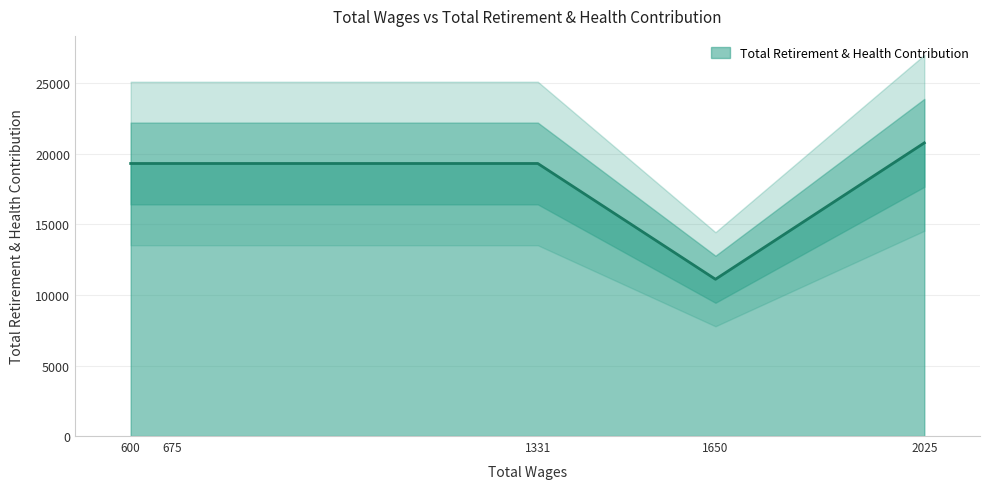

List the labels in order of value, smallest first.

1650.0, 1331.0, 675.0, 600.0, 2025.0